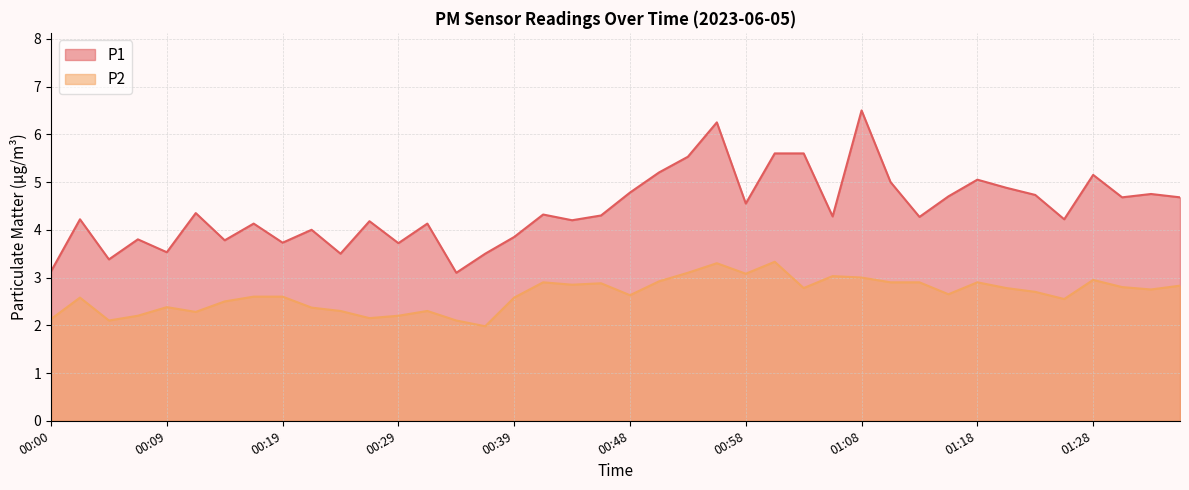

What is the highest value of the P2 series?

3.3